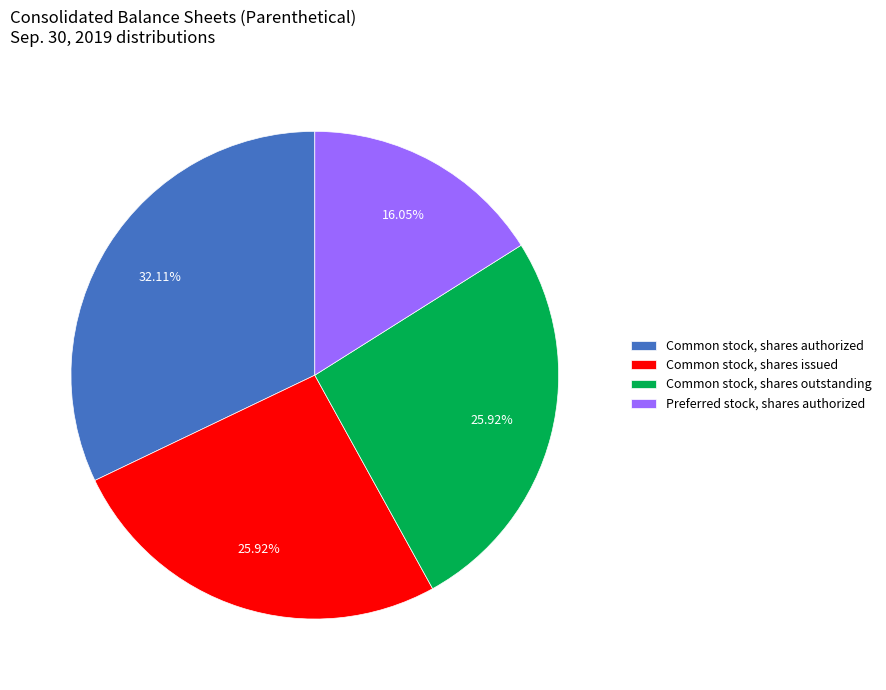

To the nearest percent, what is the difference between the largest and smallest slice percentages?

16%